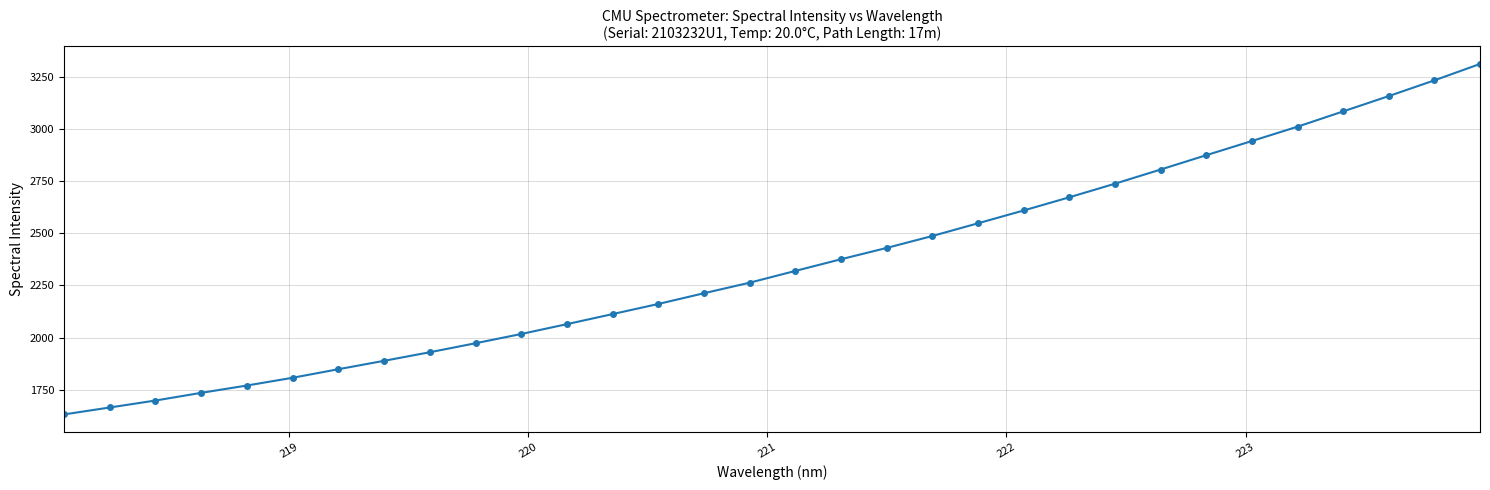

What is the value of the 1st point from the left?

1631.7